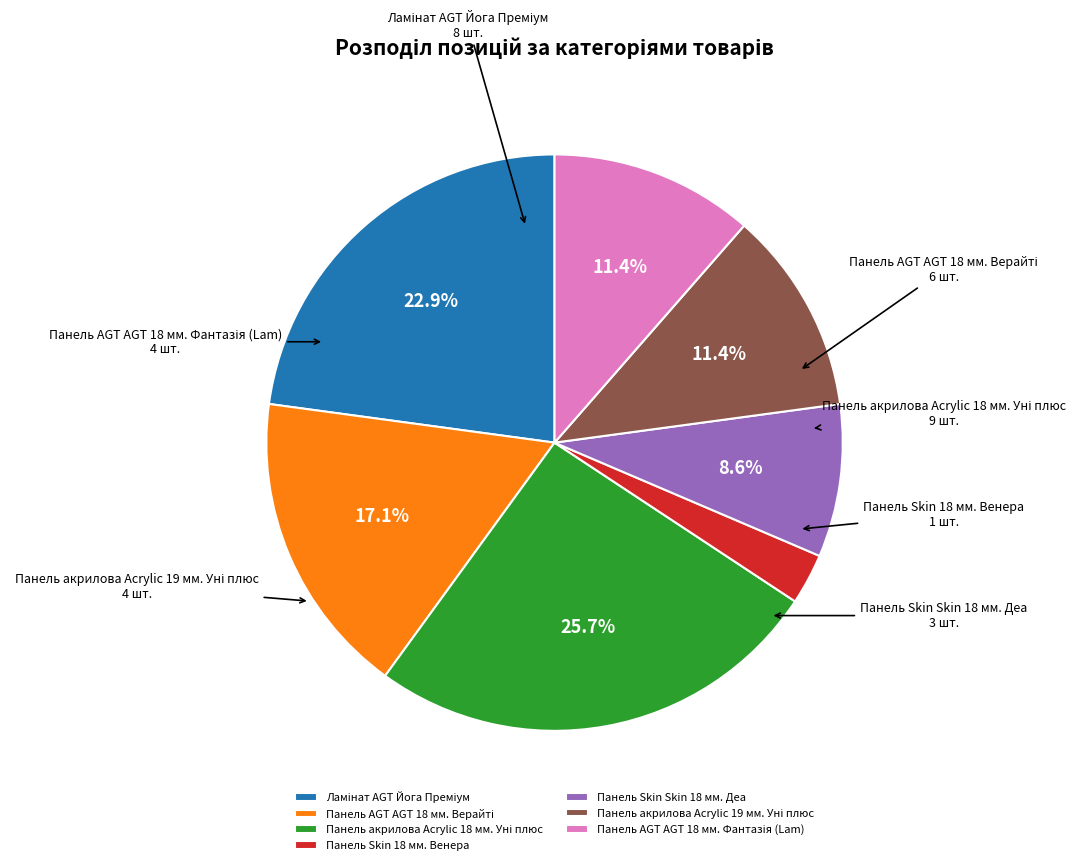

Which category has the smallest portion of the pie?

Панель Skin 18 мм. Венера